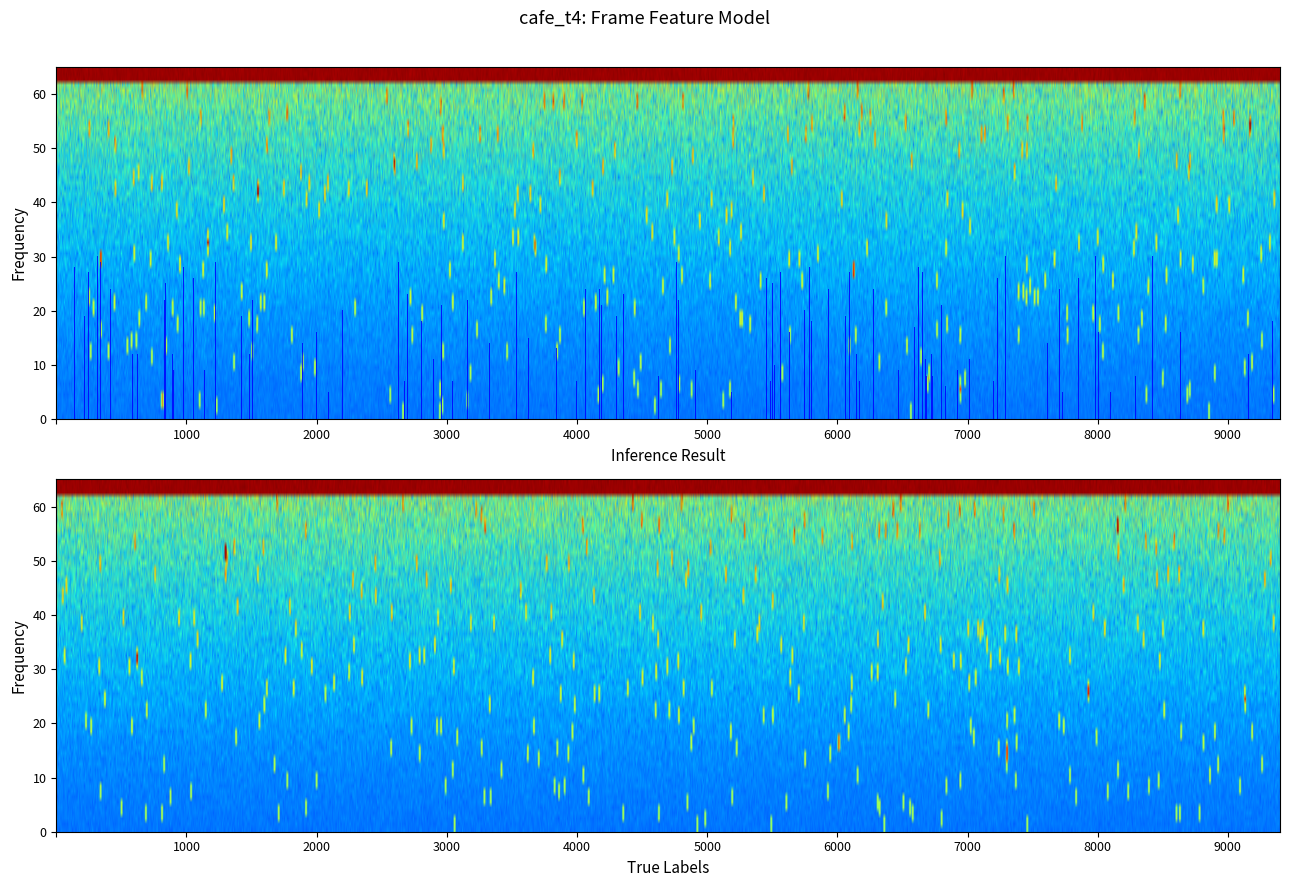

What is the spread (max minus min) of values at io_index?

1